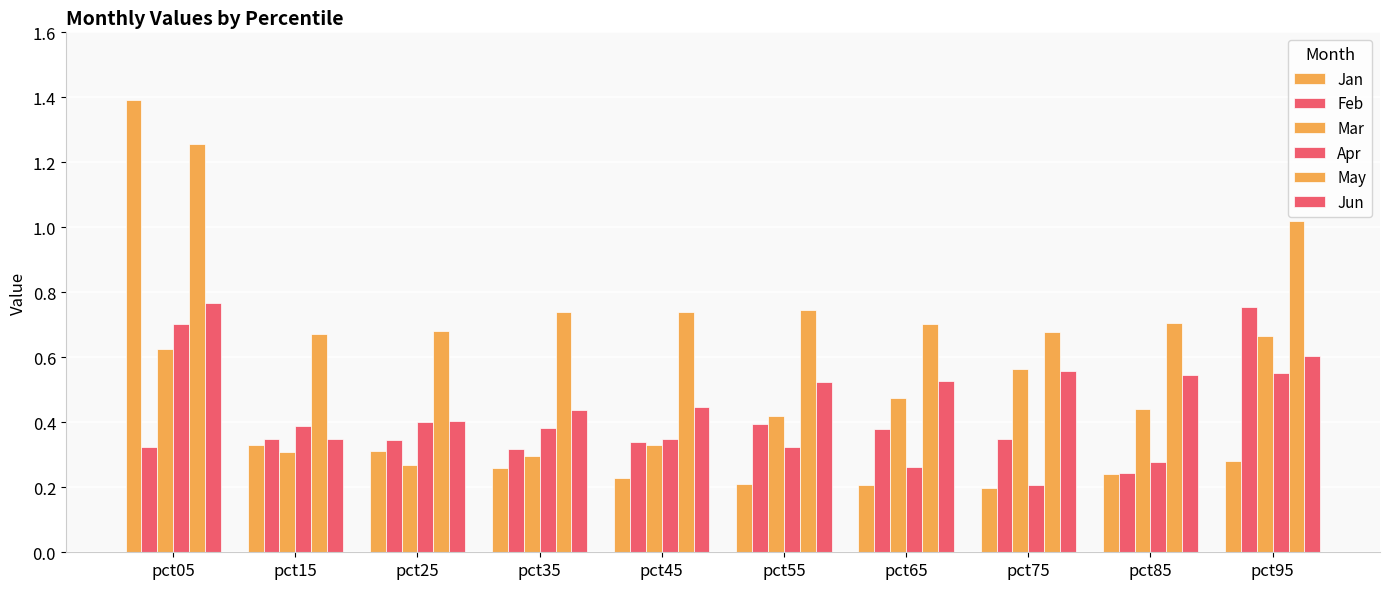

How many bars are there in total?

60